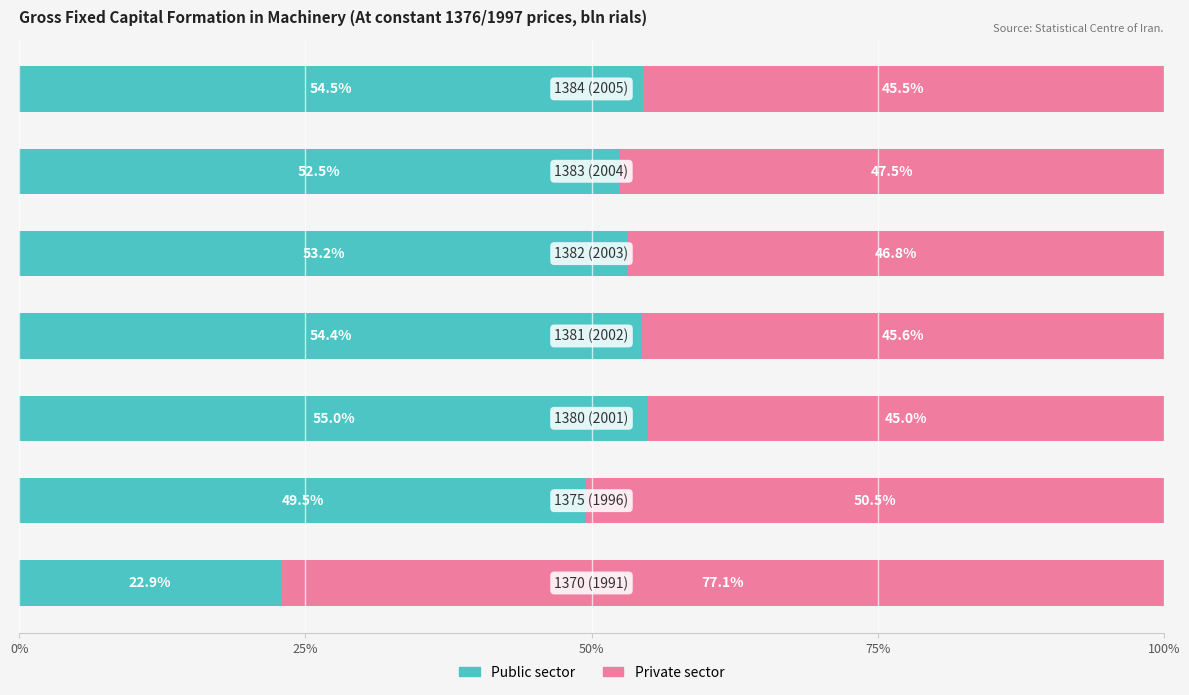

How many data points in Public sector are above 53?

4